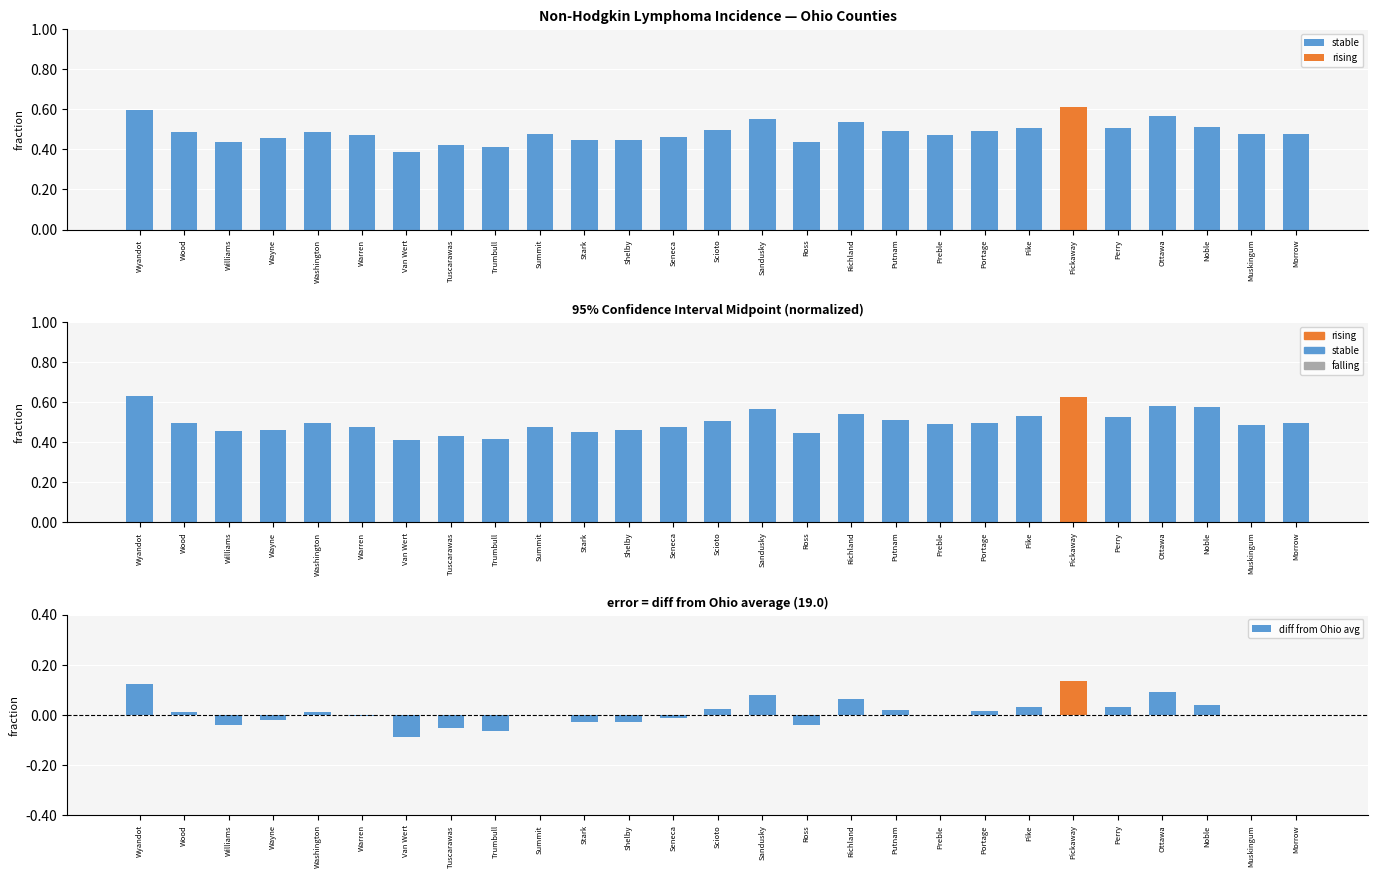

Between Williams and Stark, which series saw the biggest shift?

diff from Ohio avg